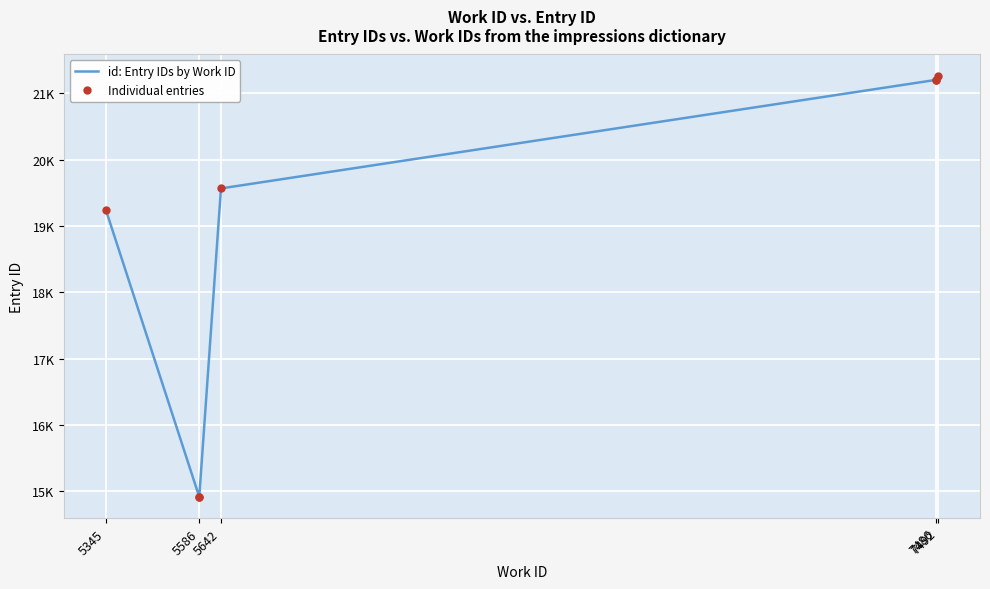

At which category does the chart reach its minimum across all series?

5586